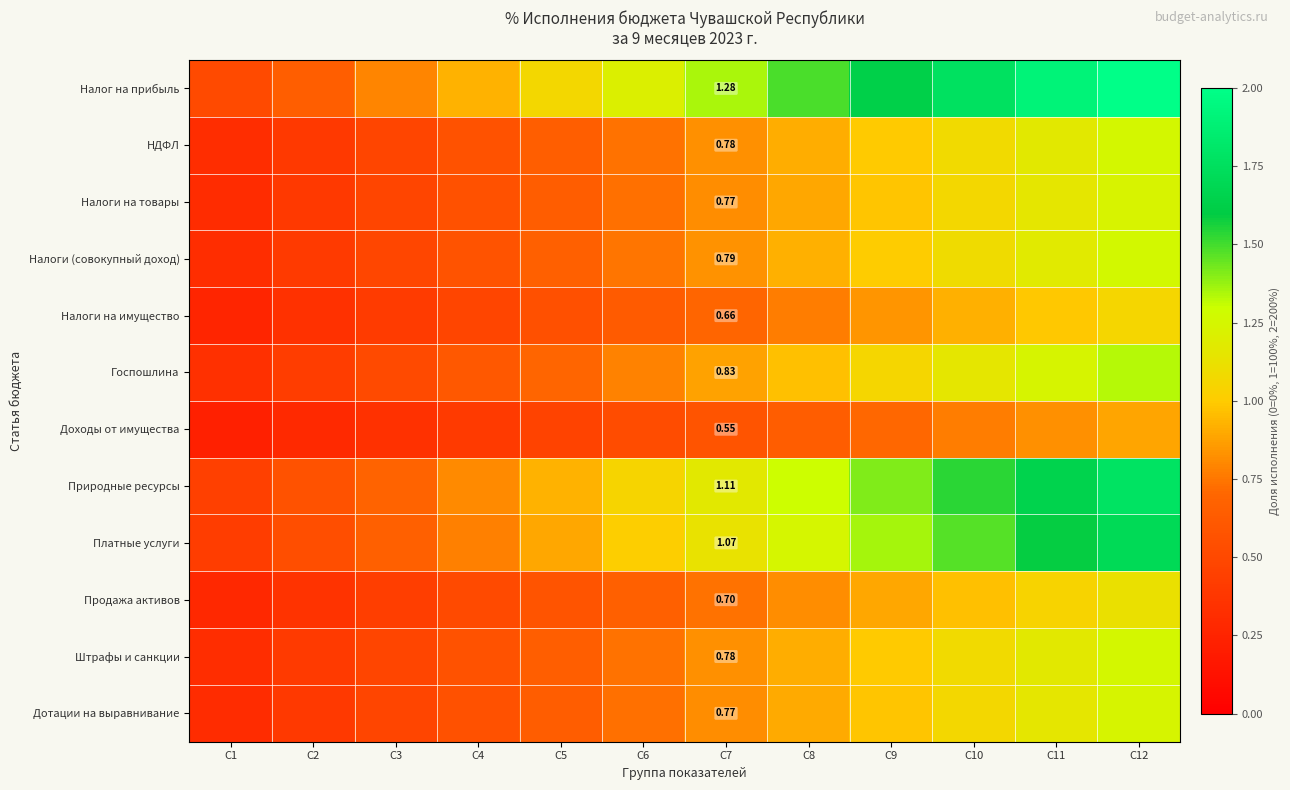

True or false: Природные ресурсы has a value of 0.4 at C4.

False